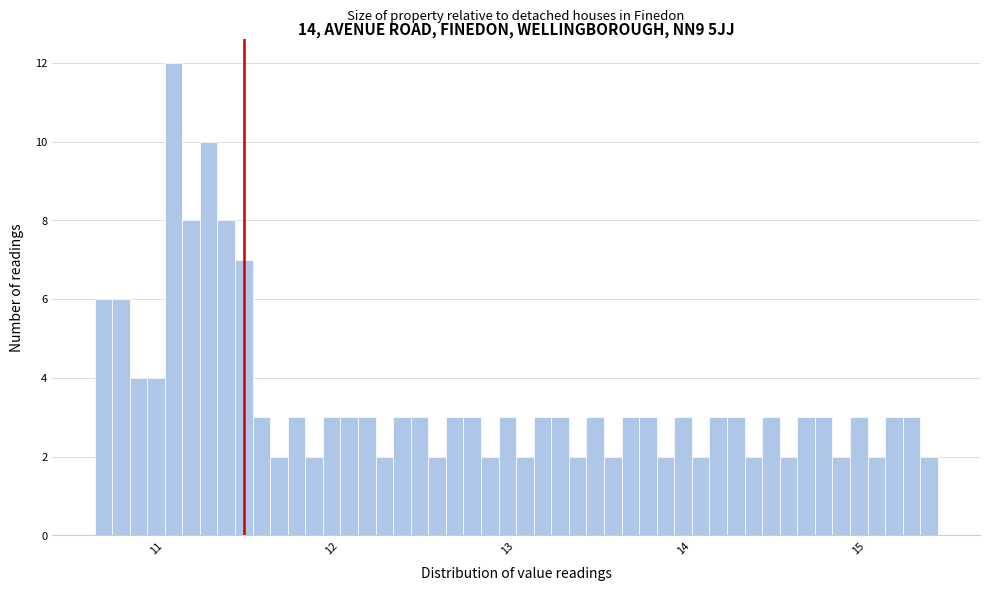

Read against the x-axis, roughly where is the centre of the tallest bar?

11.1